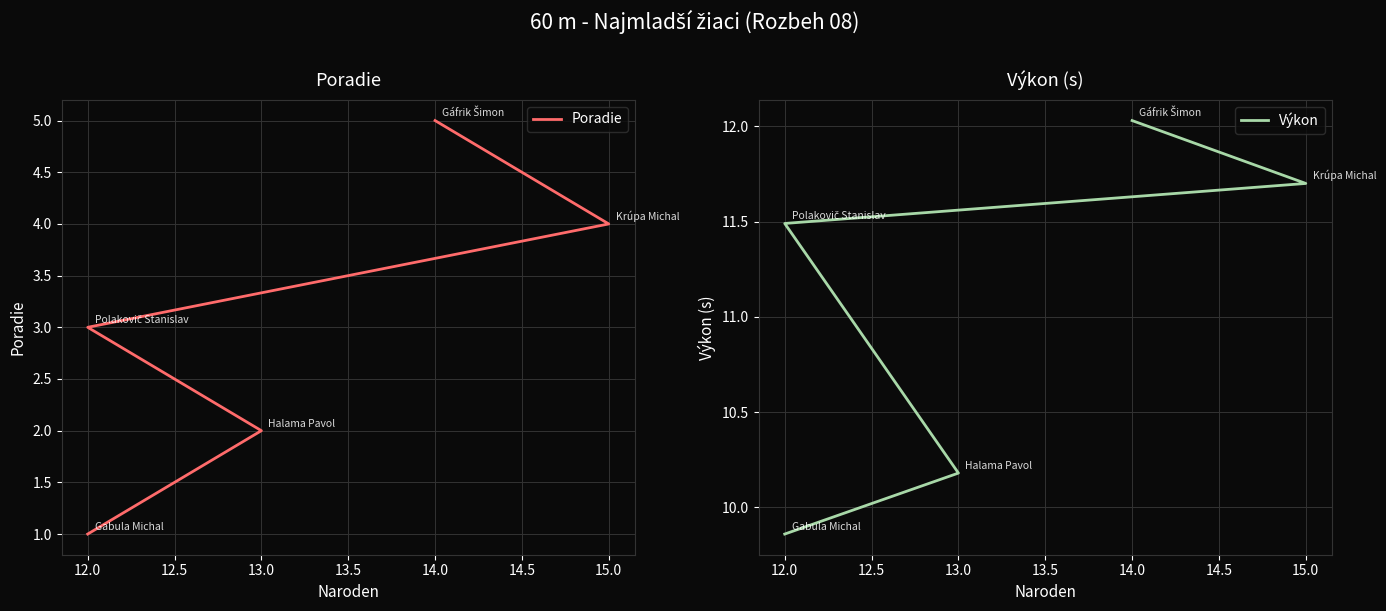

How many data points in Poradie are above 3?

2